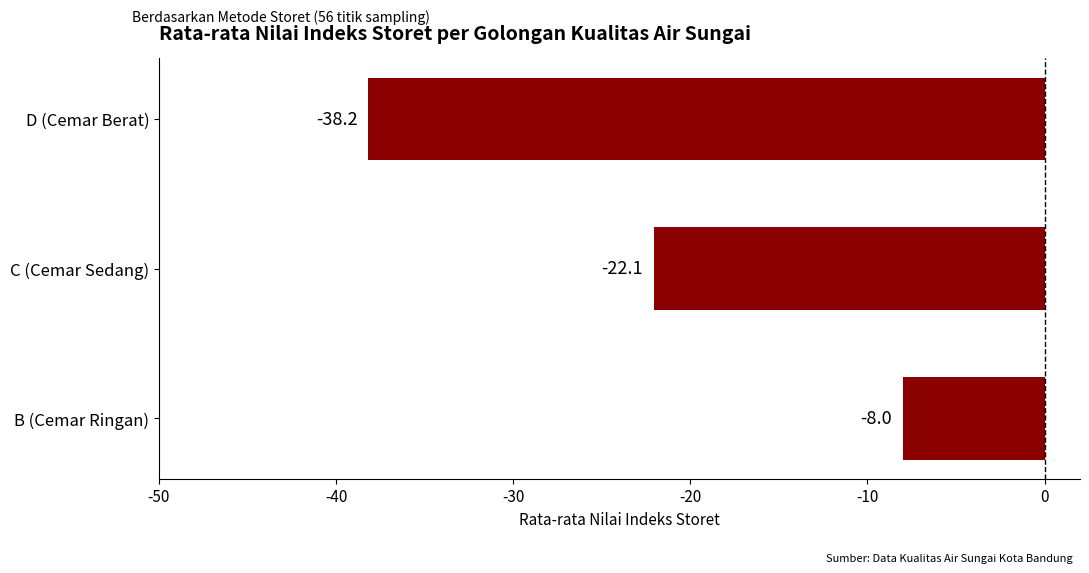

Is it true that the value at D (Cemar Berat) is -38.2?

True